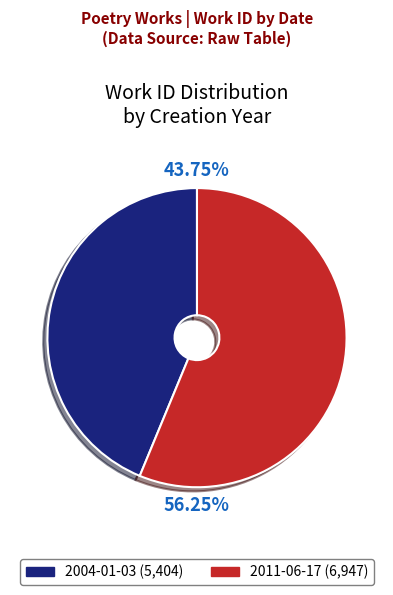

Which has a higher value, 2011-06-17 or 2004-01-03?

2011-06-17